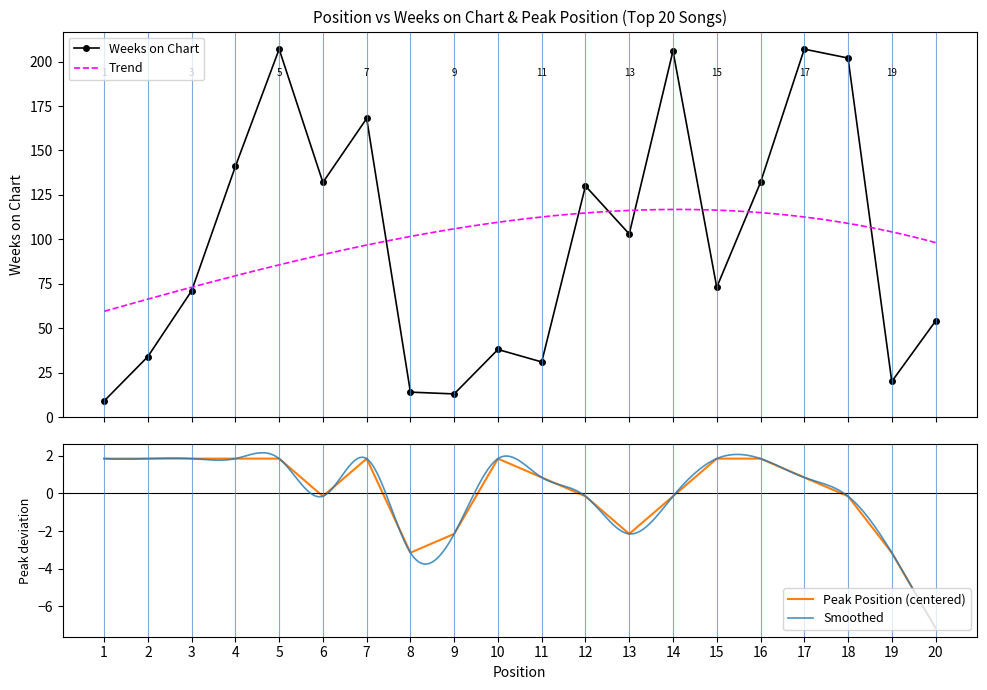

At which category is the sum across all series the highest?

5